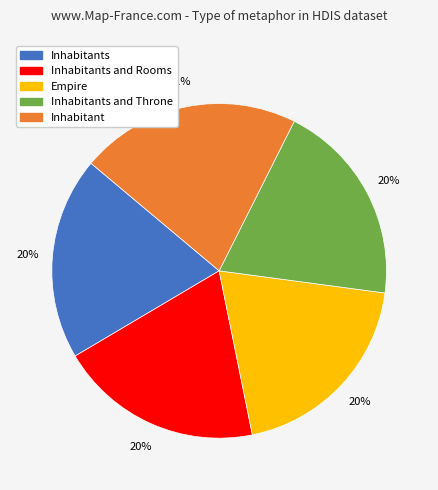

Does any single category account for the majority?

No